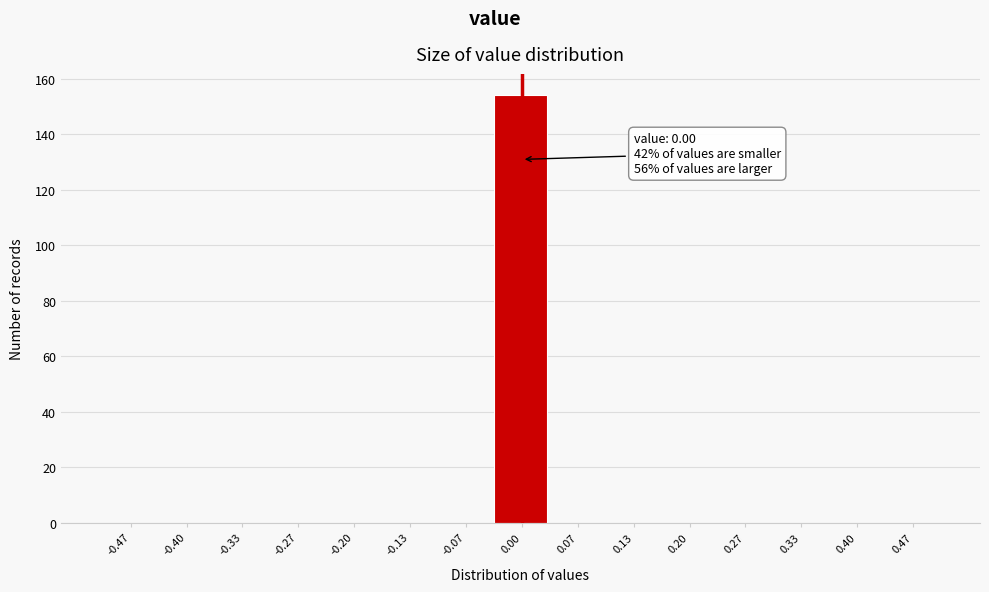

Which range on the x-axis has the tallest bar?

-0.03 to 0.03